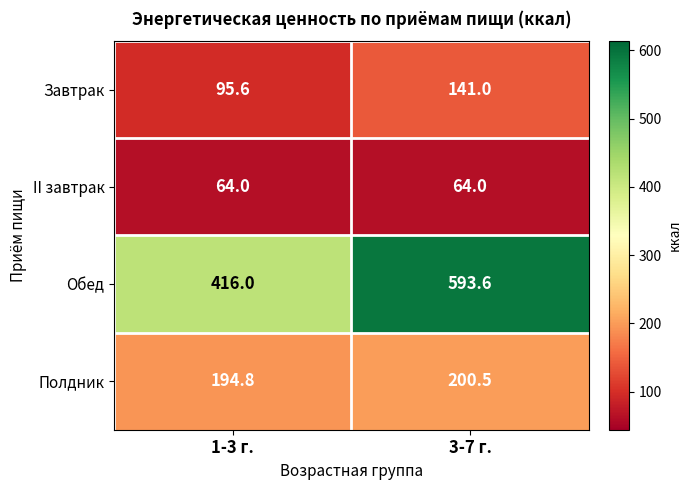

Which category has the highest value across all series?

3-7 г.